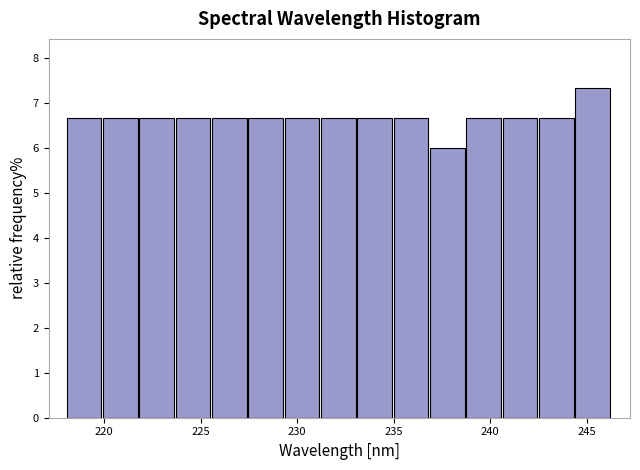

Read against the x-axis, roughly where is the centre of the tallest bar?

245.5